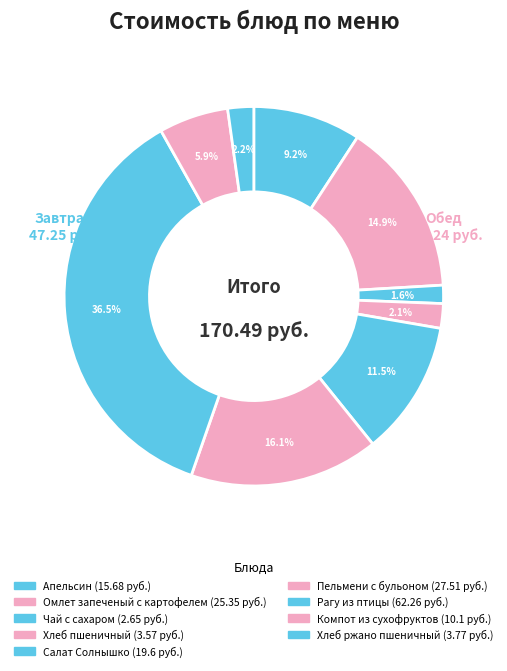

Count the number of slices in the pie.

9